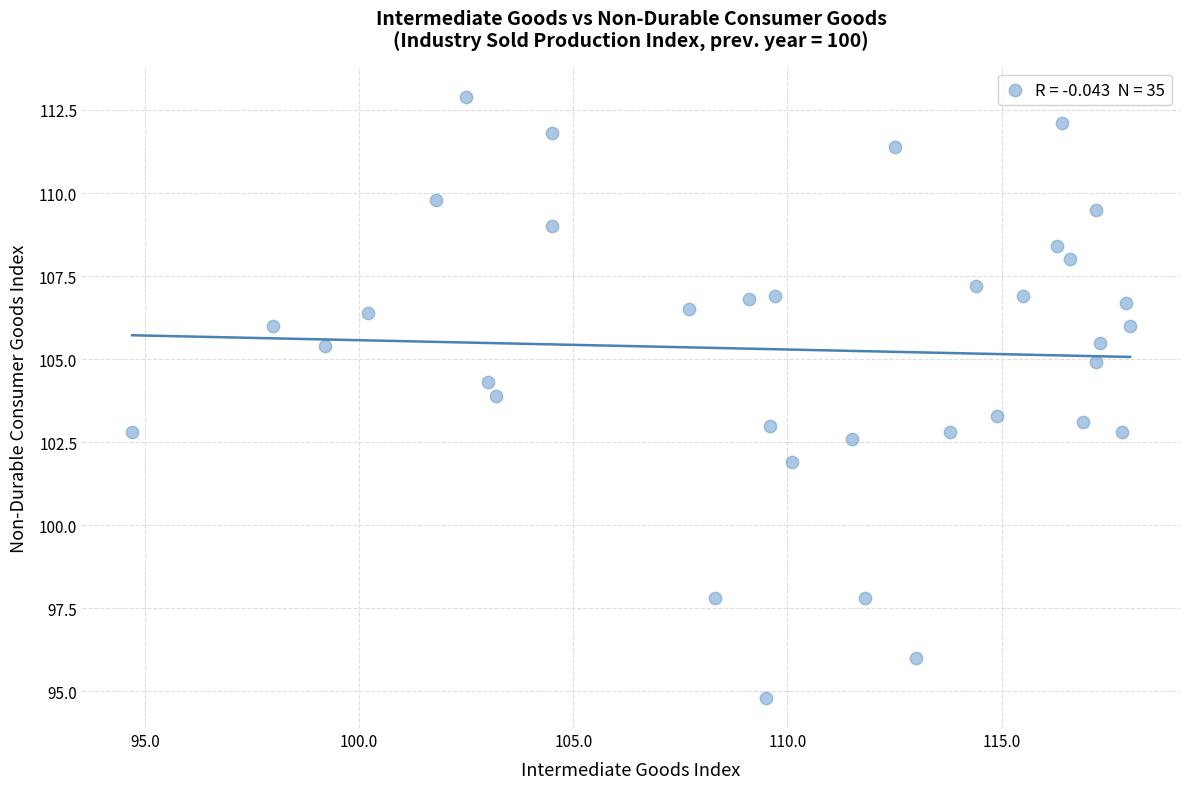

What is the range of Y values (max minus min)?

18.1